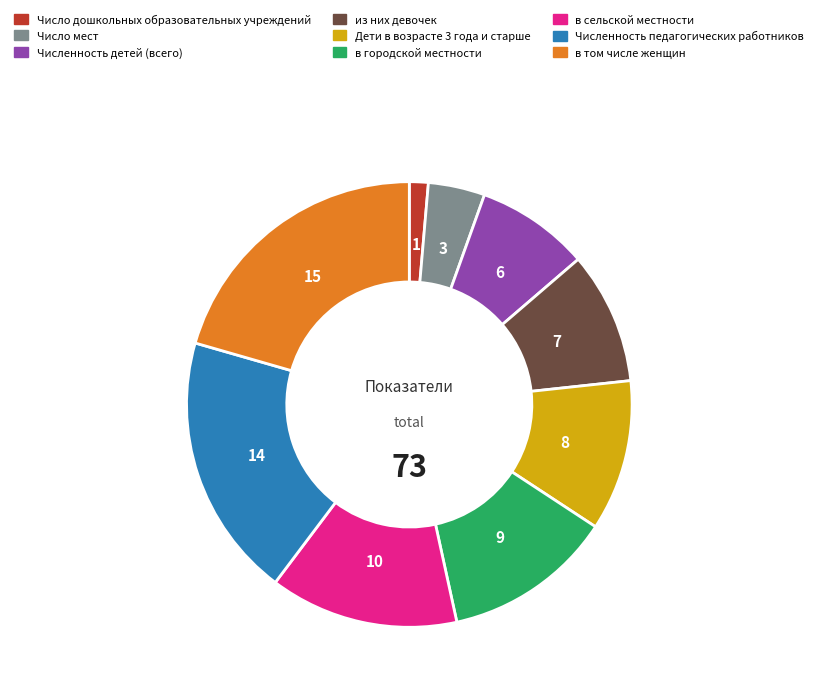

The в том числе женщин slice represents 21% of the pie. True or false?

True